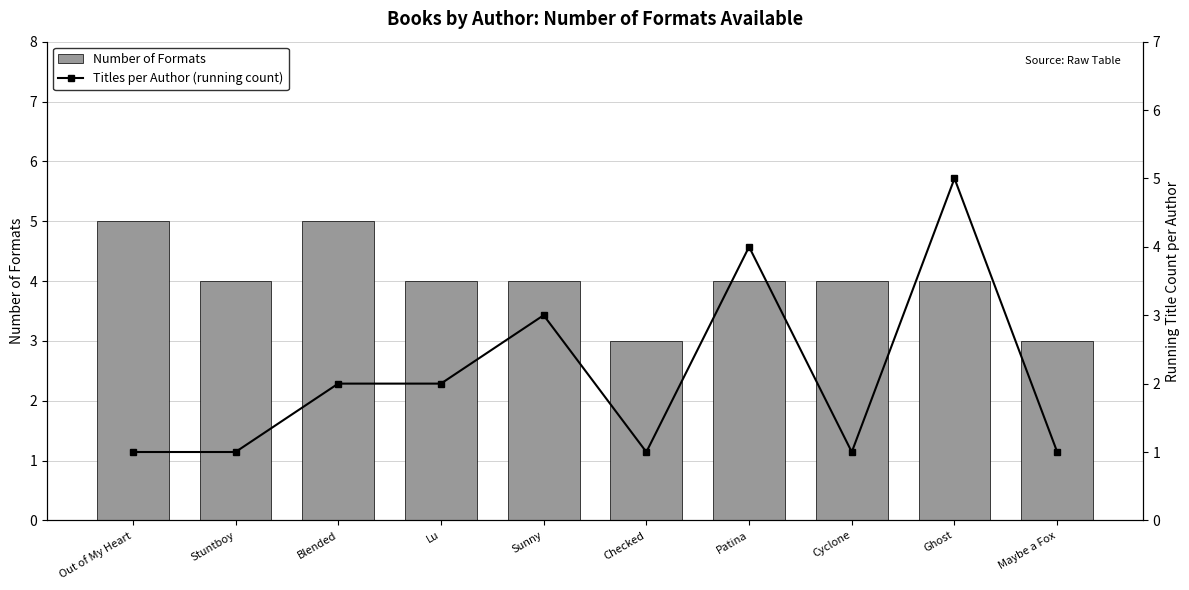

The Number of Formats series shows 4 at Cyclone. True or false?

True